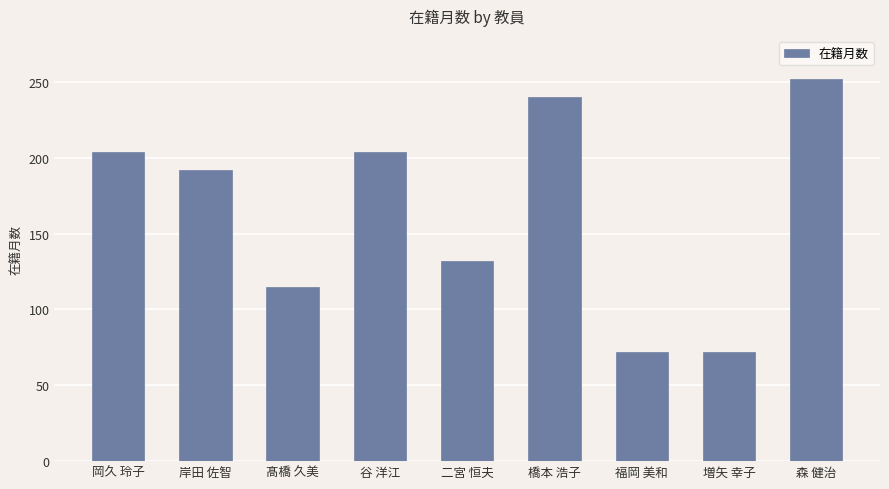

The value at 谷 洋江 is 204. True or false?

True